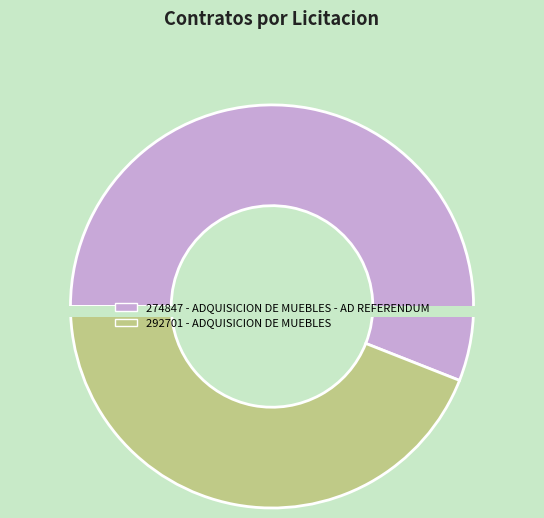

What is the smallest slice in the pie chart?

292701